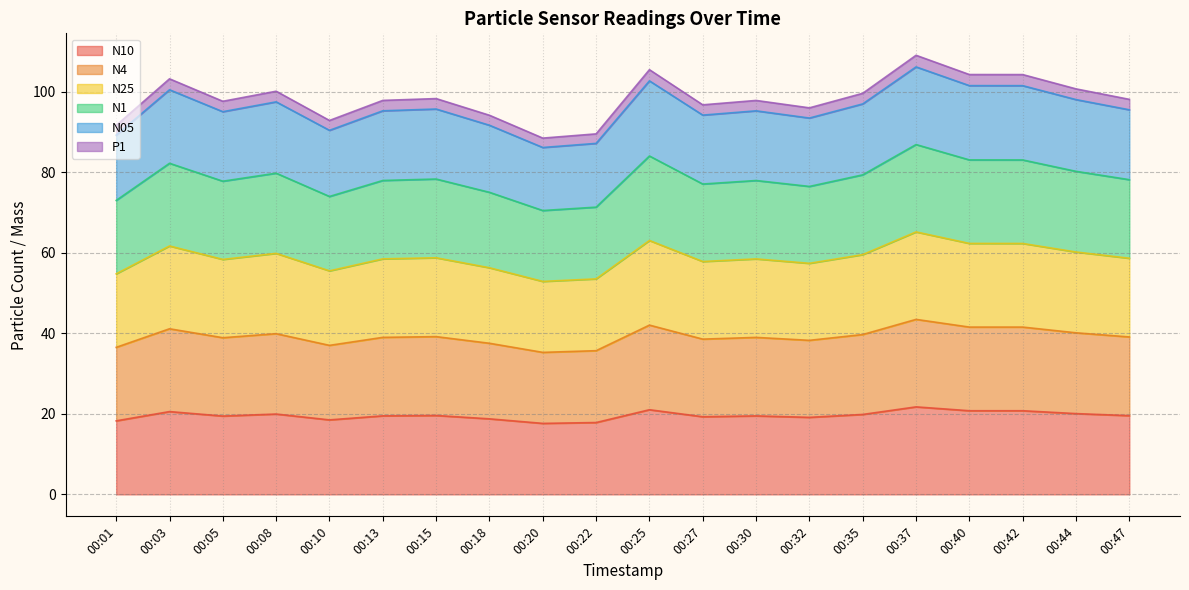

Which series has the widest spread of values?

N4